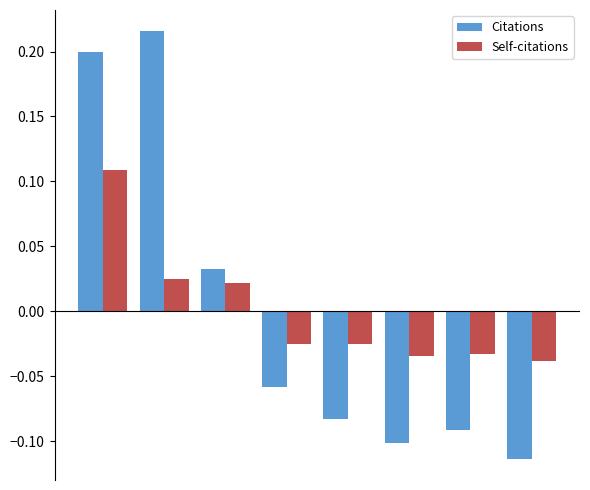

Which series has the largest range (max minus min)?

Citations